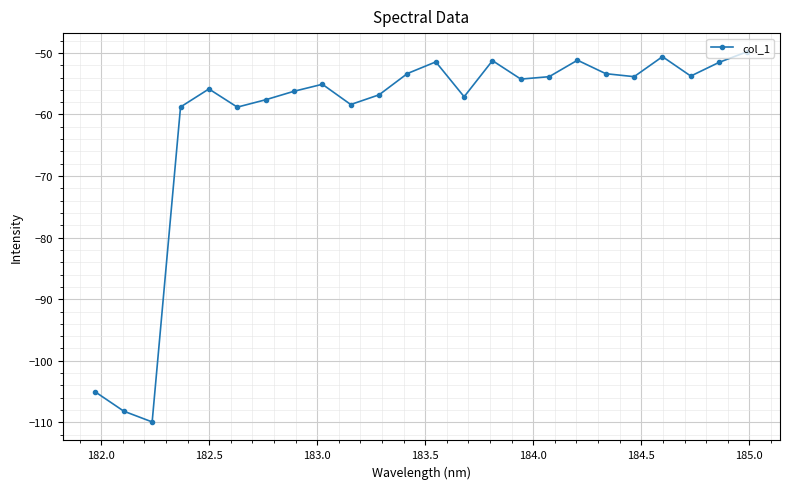

What is the difference between the maximum and minimum values?

60.1